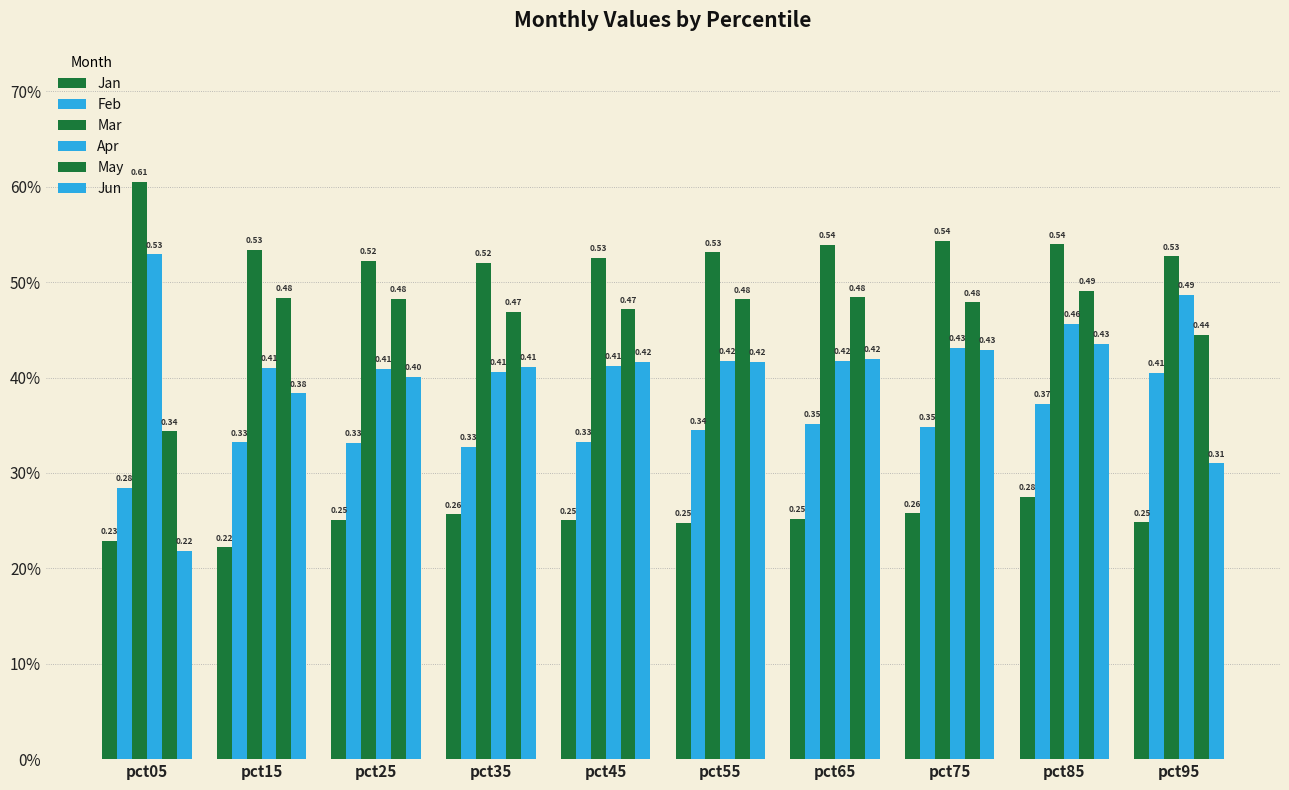

Rank the categories by Mar value from lowest to highest.

pct35, pct25, pct45, pct95, pct55, pct15, pct65, pct85, pct75, pct05